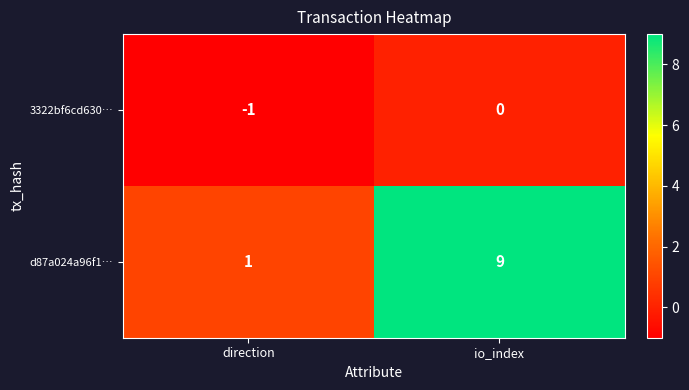

At which label does d87a024a96f1… reach its minimum?

direction